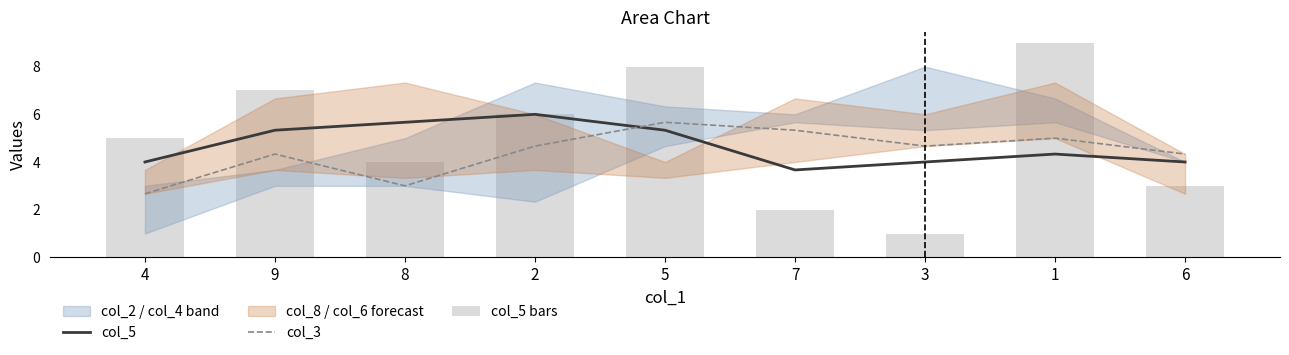

What position from the left is 6?

9